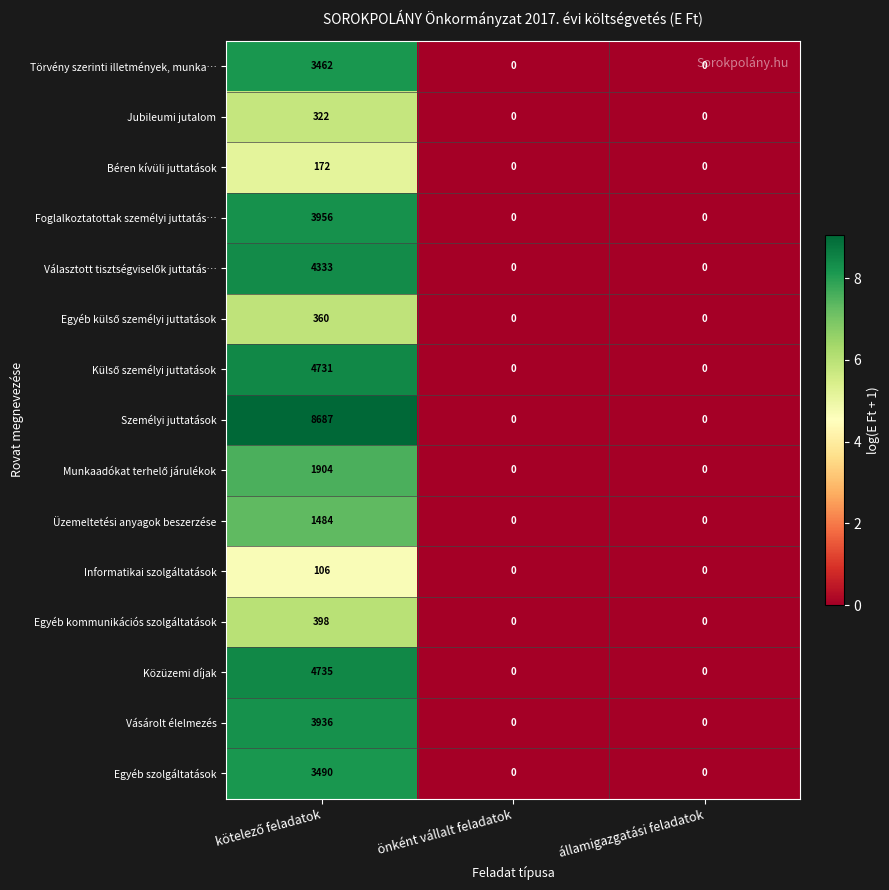

Count the Egyéb szolgáltatások values in the range 0 to 3490.

3